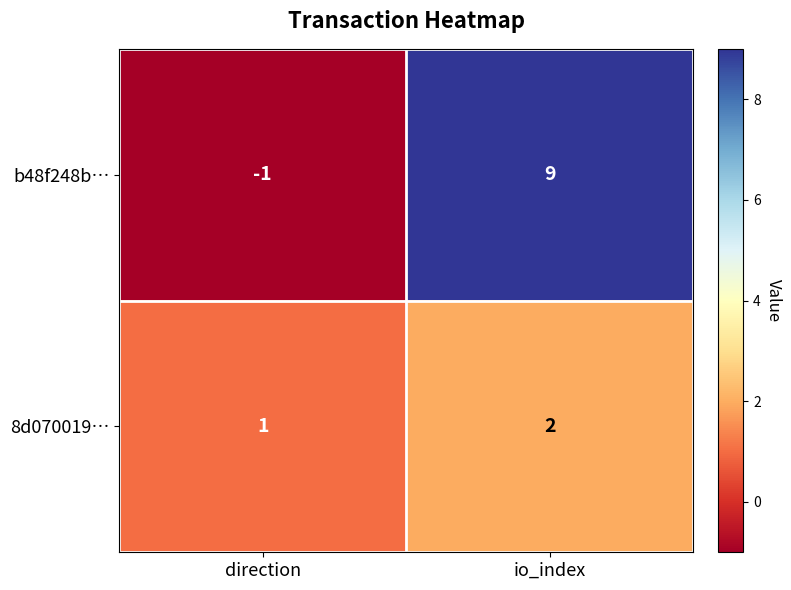

What is the sum of all b48f248b… values?

8